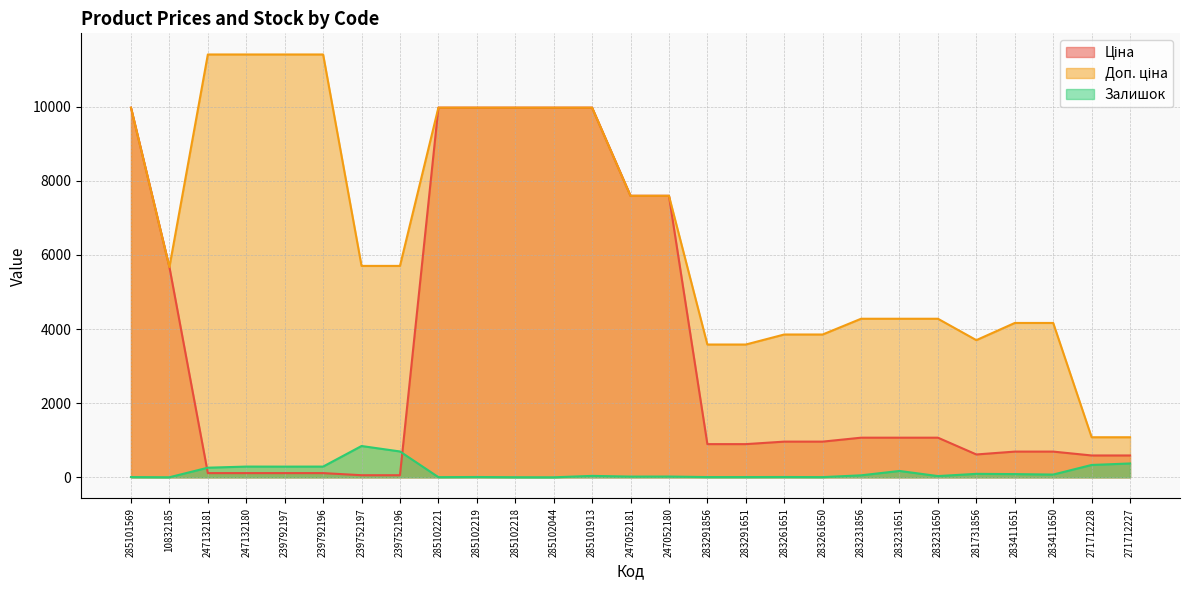

What position from the right is 283291856?

12